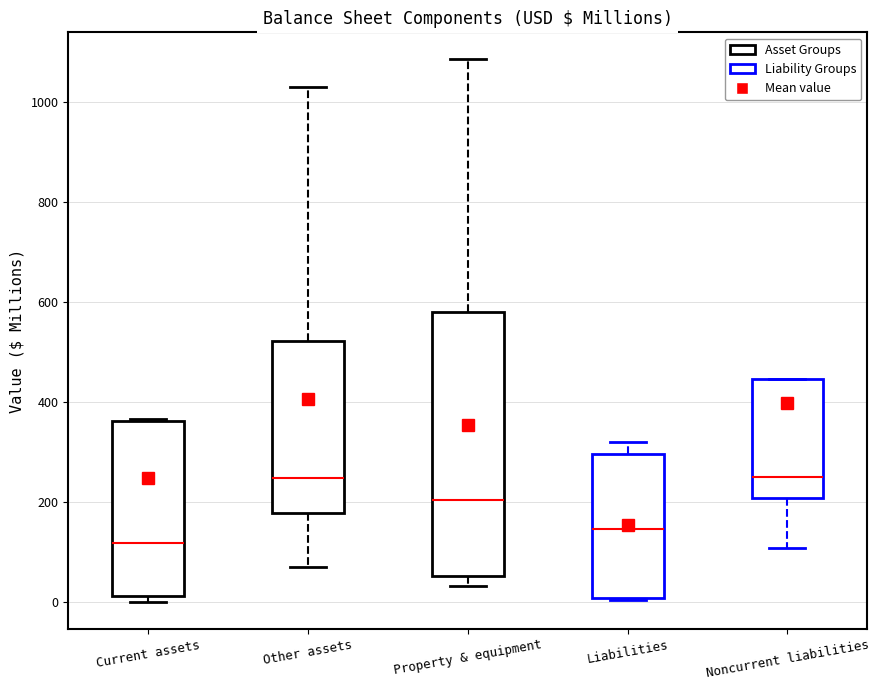

Comparing the boxes themselves (not the whiskers), which one is the tallest?

Property & equipment